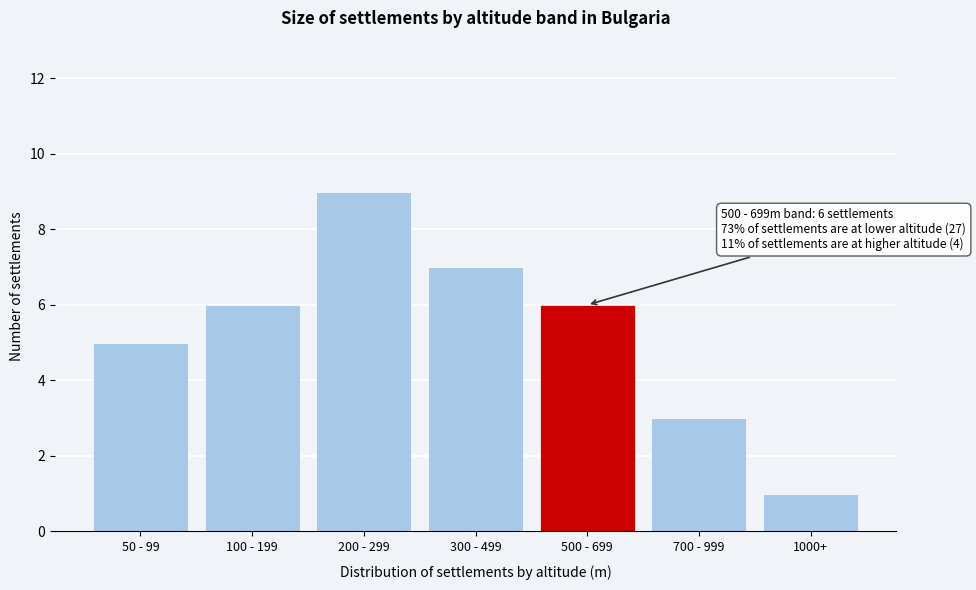

Reading left to right, transcribe all the data shown in this chart.

50 - 99=5	100 - 199=6	200 - 299=9	300 - 499=7	500 - 699=6	700 - 999=3	1000+=1